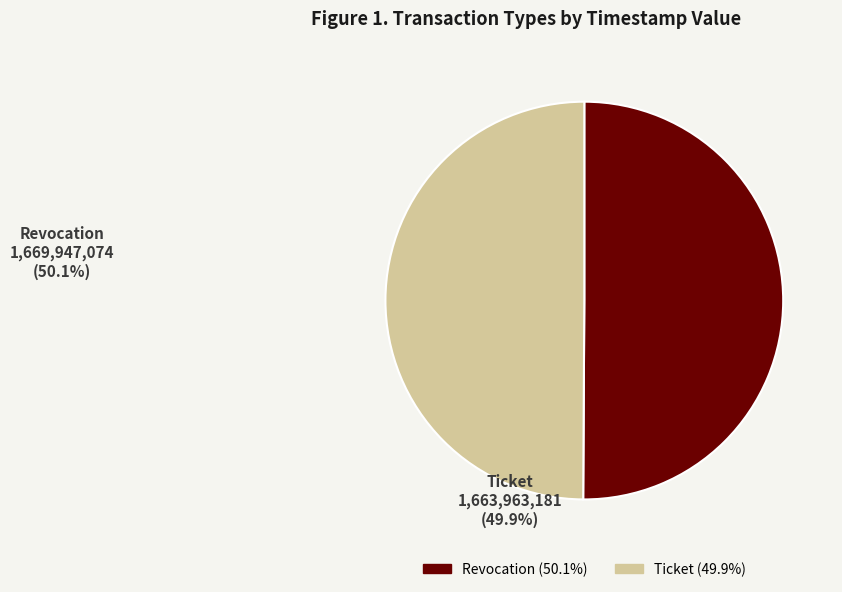

Combined, do Ticket and Revocation account for over 50%?

Yes